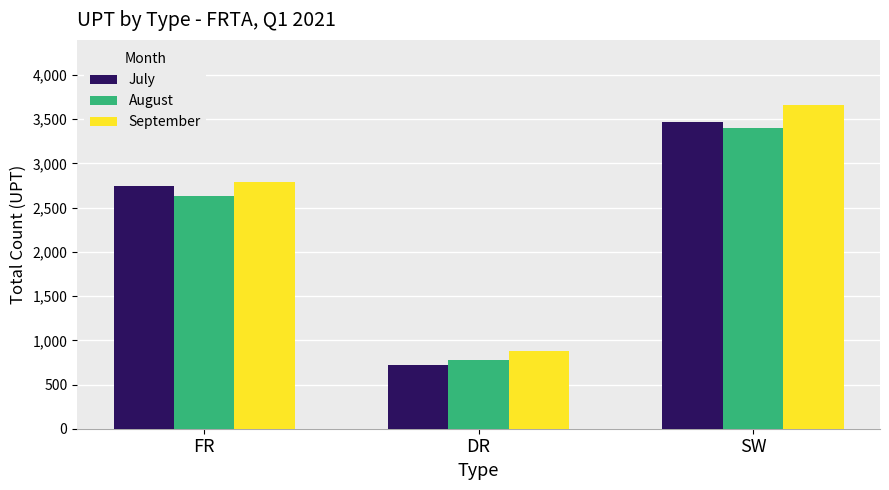

What value does the August series have at SW, to the nearest 10?

3400